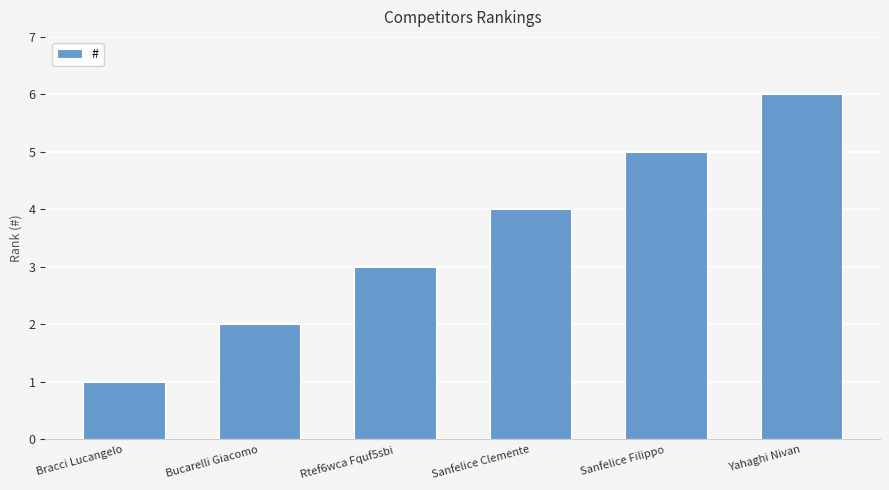

Between Rtef6wca Fquf5sbi and Sanfelice Clemente, which is larger?

Sanfelice Clemente